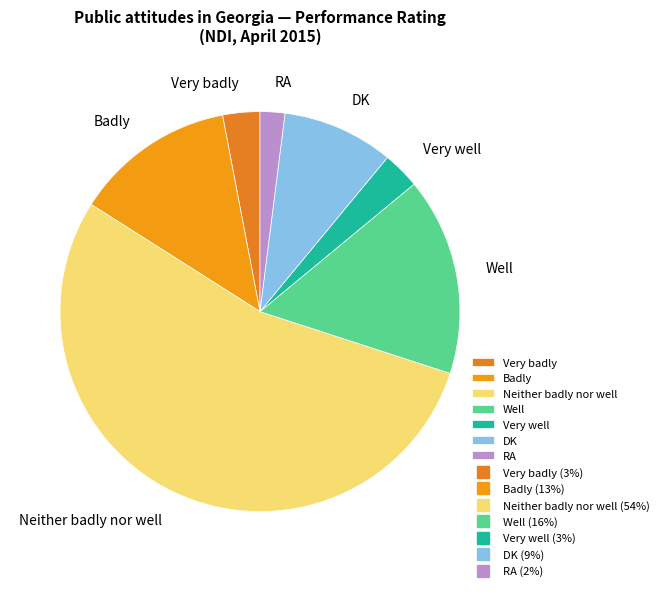

Do DK and RA together represent more than half of the pie?

No